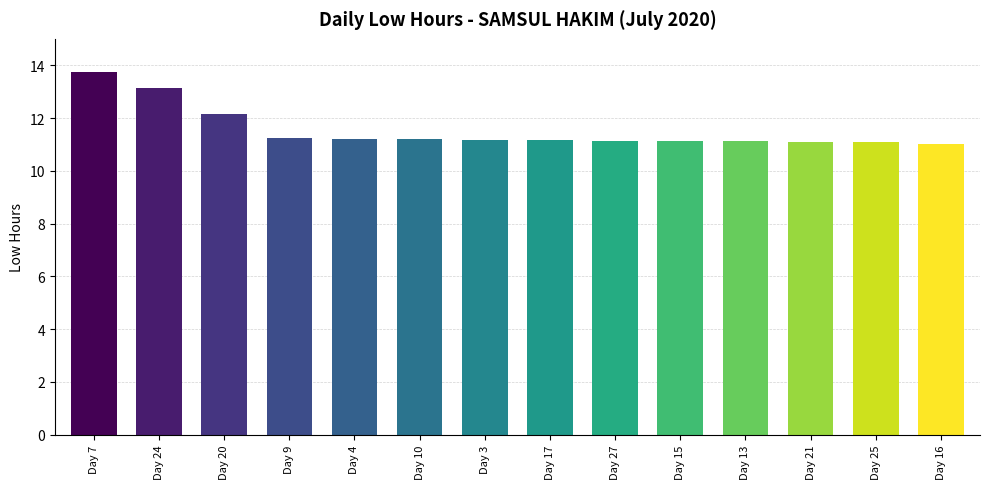

Is it true that the value at Day 20 is 12.2?

True